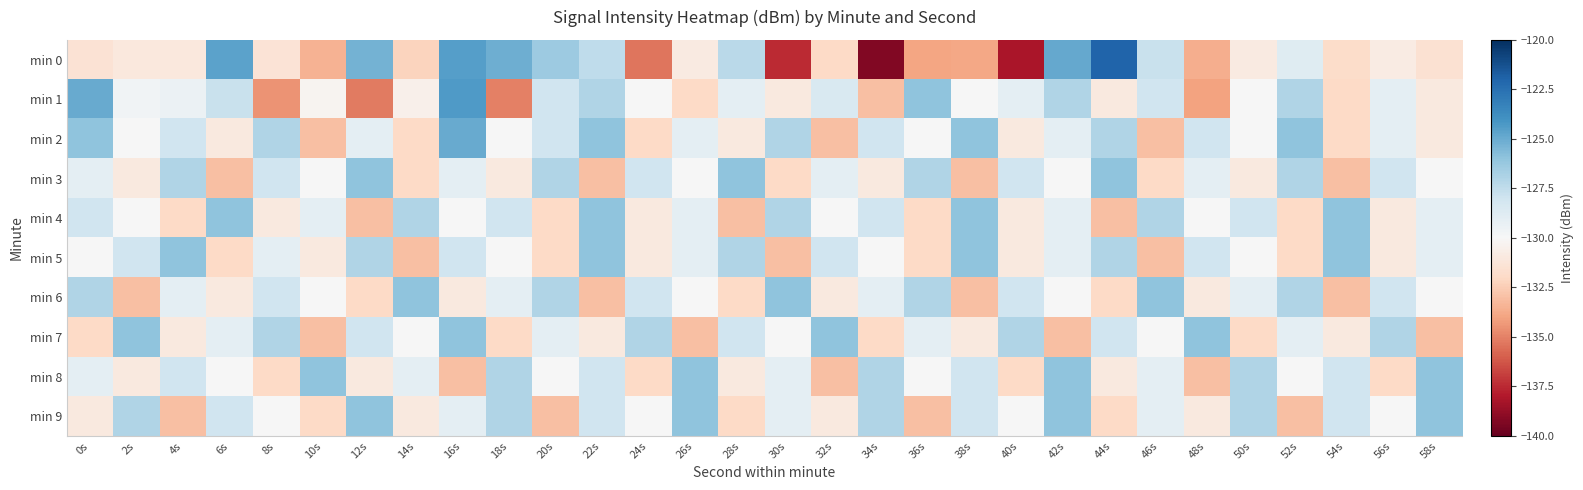

Reading left to right, what are all the values shown in this chart?

min 0: 0s=-131.4	2s=-131.0	4s=-131.1	6s=-124.6	8s=-131.4	10s=-133.5	12s=-125.3	14s=-132.2	16s=-124.5	18s=-125.1	20s=-126.4	22s=-127.5	24s=-135.3	26s=-130.9	28s=-127.3	30s=-137.5	32s=-132.0	34s=-139.3	36s=-133.9	38s=-133.9	40s=-138.1	42s=-124.9	44s=-122.0	46s=-127.8	48s=-133.6	50s=-130.9	52s=-128.8	54s=-131.8	56s=-130.8	58s=-131.5
min 1: 0s=-125.0	2s=-129.6	4s=-129.4	6s=-127.8	8s=-134.5	10s=-130.2	12s=-135.2	14s=-130.5	16s=-124.4	18s=-135.1	20s=-128.0	22s=-127.0	24s=-130.0	26s=-132.0	28s=-129.0	30s=-131.0	32s=-128.5	34s=-133.0	36s=-126.0	38s=-130.0	40s=-129.0	42s=-127.0	44s=-131.0	46s=-128.0	48s=-134.0	50s=-130.0	52s=-127.0	54s=-132.0	56s=-129.0	58s=-131.0
min 2: 0s=-126.0	2s=-130.0	4s=-128.0	6s=-131.0	8s=-127.0	10s=-133.0	12s=-129.0	14s=-132.0	16s=-125.0	18s=-130.0	20s=-128.0	22s=-126.0	24s=-132.0	26s=-129.0	28s=-131.0	30s=-127.0	32s=-133.0	34s=-128.0	36s=-130.0	38s=-126.0	40s=-131.0	42s=-129.0	44s=-127.0	46s=-133.0	48s=-128.0	50s=-130.0	52s=-126.0	54s=-132.0	56s=-129.0	58s=-131.0
min 3: 0s=-129.0	2s=-131.0	4s=-127.0	6s=-133.0	8s=-128.0	10s=-130.0	12s=-126.0	14s=-132.0	16s=-129.0	18s=-131.0	20s=-127.0	22s=-133.0	24s=-128.0	26s=-130.0	28s=-126.0	30s=-132.0	32s=-129.0	34s=-131.0	36s=-127.0	38s=-133.0	40s=-128.0	42s=-130.0	44s=-126.0	46s=-132.0	48s=-129.0	50s=-131.0	52s=-127.0	54s=-133.0	56s=-128.0	58s=-130.0
min 4: 0s=-128.0	2s=-130.0	4s=-132.0	6s=-126.0	8s=-131.0	10s=-129.0	12s=-133.0	14s=-127.0	16s=-130.0	18s=-128.0	20s=-132.0	22s=-126.0	24s=-131.0	26s=-129.0	28s=-133.0	30s=-127.0	32s=-130.0	34s=-128.0	36s=-132.0	38s=-126.0	40s=-131.0	42s=-129.0	44s=-133.0	46s=-127.0	48s=-130.0	50s=-128.0	52s=-132.0	54s=-126.0	56s=-131.0	58s=-129.0
min 5: 0s=-130.0	2s=-128.0	4s=-126.0	6s=-132.0	8s=-129.0	10s=-131.0	12s=-127.0	14s=-133.0	16s=-128.0	18s=-130.0	20s=-132.0	22s=-126.0	24s=-131.0	26s=-129.0	28s=-127.0	30s=-133.0	32s=-128.0	34s=-130.0	36s=-132.0	38s=-126.0	40s=-131.0	42s=-129.0	44s=-127.0	46s=-133.0	48s=-128.0	50s=-130.0	52s=-132.0	54s=-126.0	56s=-131.0	58s=-129.0
min 6: 0s=-127.0	2s=-133.0	4s=-129.0	6s=-131.0	8s=-128.0	10s=-130.0	12s=-132.0	14s=-126.0	16s=-131.0	18s=-129.0	20s=-127.0	22s=-133.0	24s=-128.0	26s=-130.0	28s=-132.0	30s=-126.0	32s=-131.0	34s=-129.0	36s=-127.0	38s=-133.0	40s=-128.0	42s=-130.0	44s=-132.0	46s=-126.0	48s=-131.0	50s=-129.0	52s=-127.0	54s=-133.0	56s=-128.0	58s=-130.0
min 7: 0s=-132.0	2s=-126.0	4s=-131.0	6s=-129.0	8s=-127.0	10s=-133.0	12s=-128.0	14s=-130.0	16s=-126.0	18s=-132.0	20s=-129.0	22s=-131.0	24s=-127.0	26s=-133.0	28s=-128.0	30s=-130.0	32s=-126.0	34s=-132.0	36s=-129.0	38s=-131.0	40s=-127.0	42s=-133.0	44s=-128.0	46s=-130.0	48s=-126.0	50s=-132.0	52s=-129.0	54s=-131.0	56s=-127.0	58s=-133.0
min 8: 0s=-129.0	2s=-131.0	4s=-128.0	6s=-130.0	8s=-132.0	10s=-126.0	12s=-131.0	14s=-129.0	16s=-133.0	18s=-127.0	20s=-130.0	22s=-128.0	24s=-132.0	26s=-126.0	28s=-131.0	30s=-129.0	32s=-133.0	34s=-127.0	36s=-130.0	38s=-128.0	40s=-132.0	42s=-126.0	44s=-131.0	46s=-129.0	48s=-133.0	50s=-127.0	52s=-130.0	54s=-128.0	56s=-132.0	58s=-126.0
min 9: 0s=-131.0	2s=-127.0	4s=-133.0	6s=-128.0	8s=-130.0	10s=-132.0	12s=-126.0	14s=-131.0	16s=-129.0	18s=-127.0	20s=-133.0	22s=-128.0	24s=-130.0	26s=-126.0	28s=-132.0	30s=-129.0	32s=-131.0	34s=-127.0	36s=-133.0	38s=-128.0	40s=-130.0	42s=-126.0	44s=-132.0	46s=-129.0	48s=-131.0	50s=-127.0	52s=-133.0	54s=-128.0	56s=-130.0	58s=-126.0